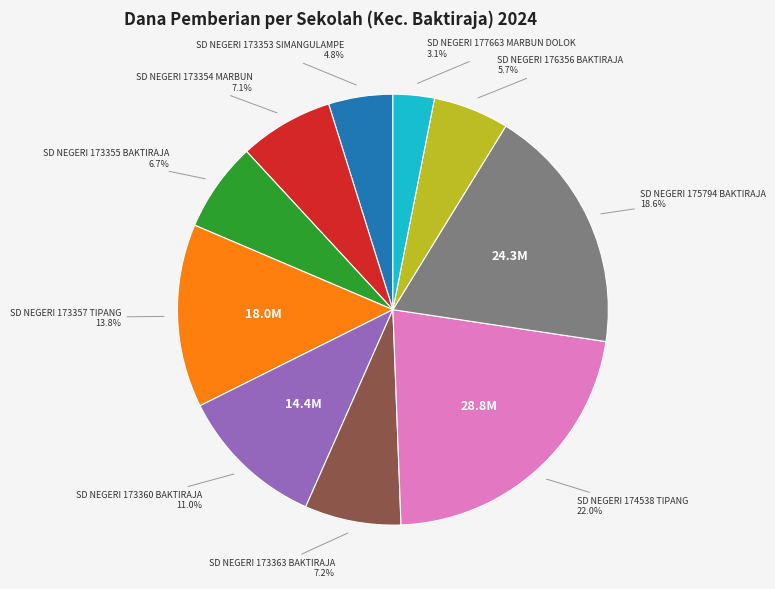

Count the number of slices in the pie.

10